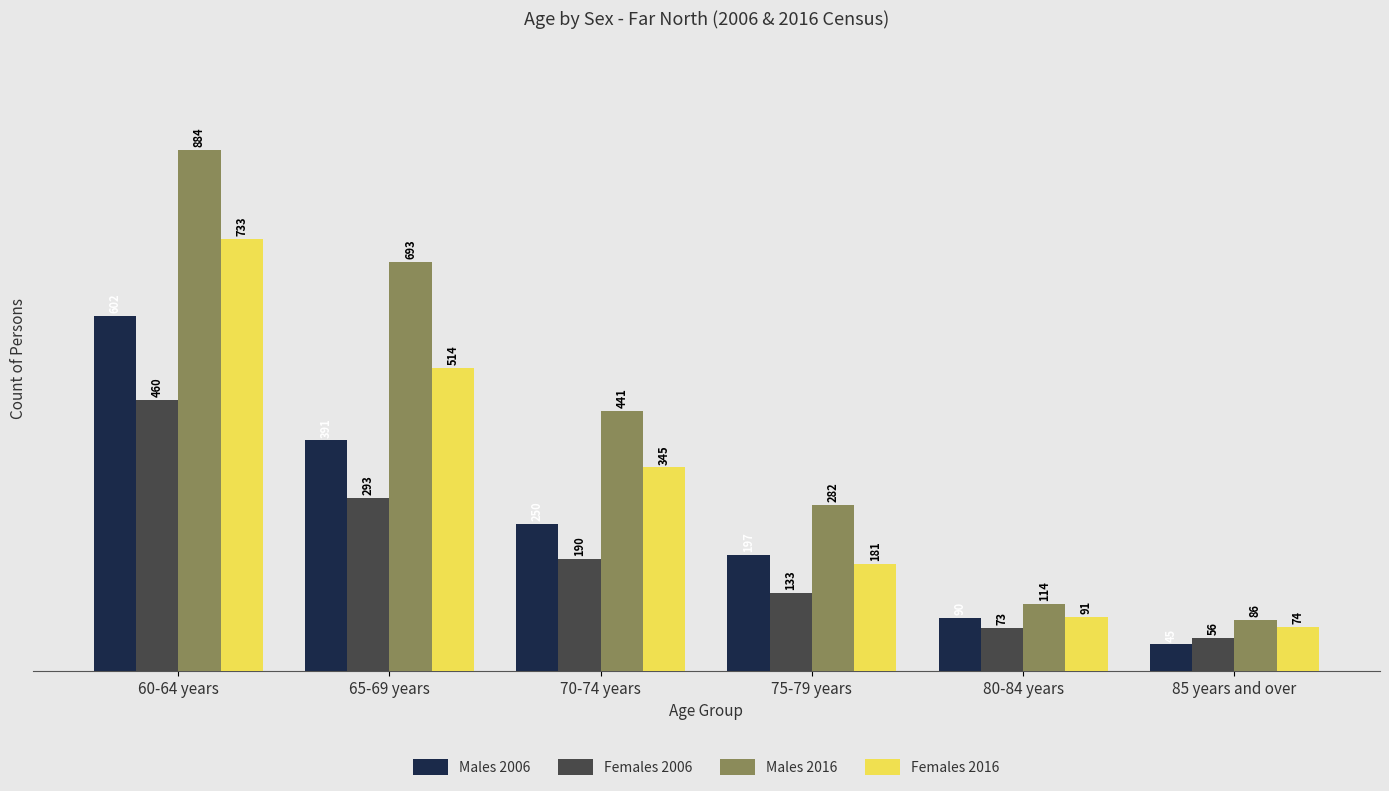

What is the label of the 6th bar from the left?

85 years and over